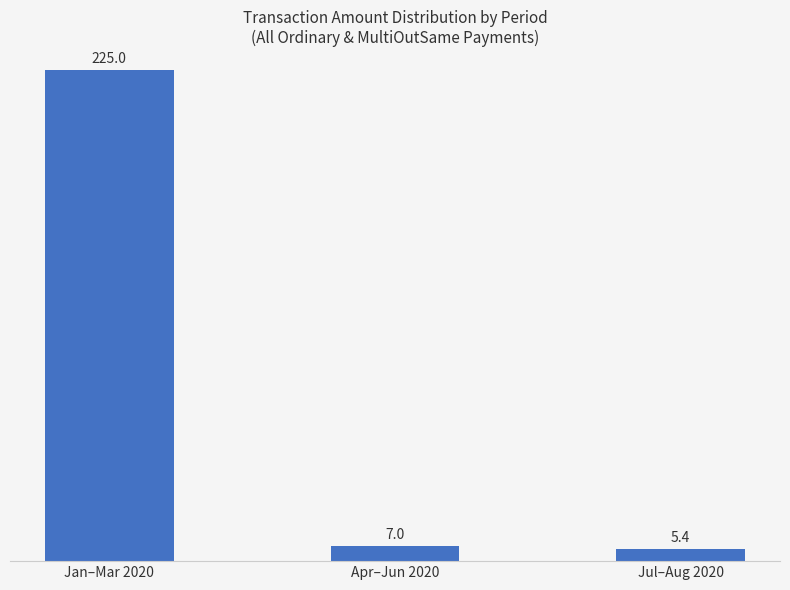

What is the value of the 3rd bar from the left?

5.4